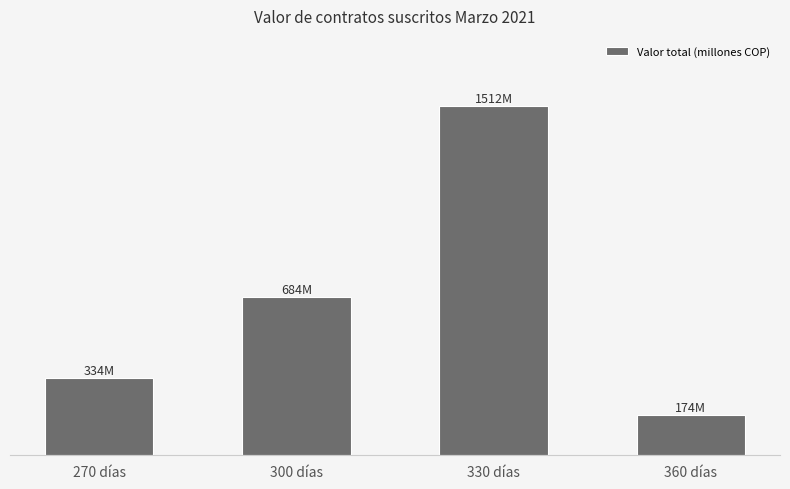

Is it true that the value at 360 días is 306.9?

False